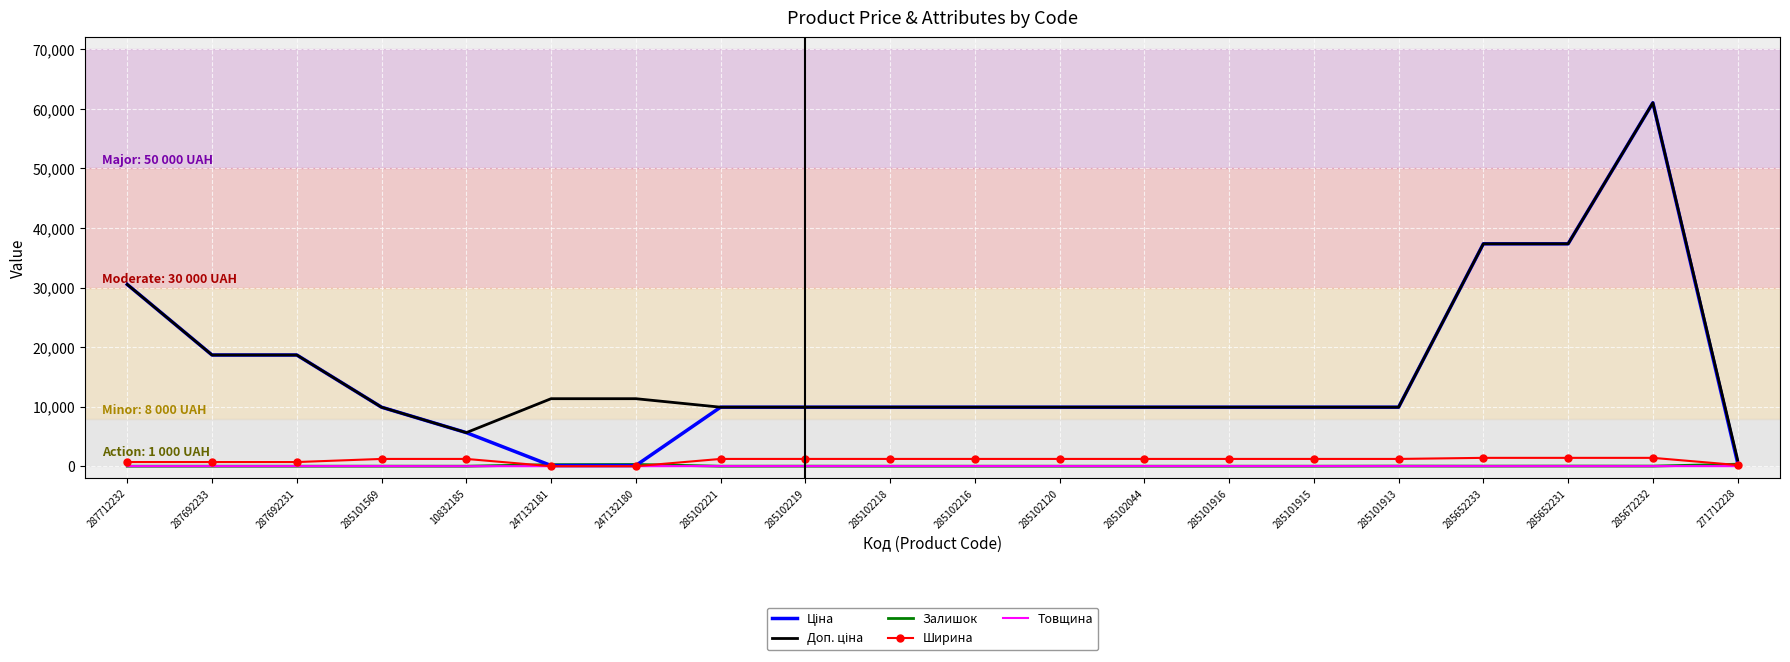

At which category is the sum across all series the highest?

285672232